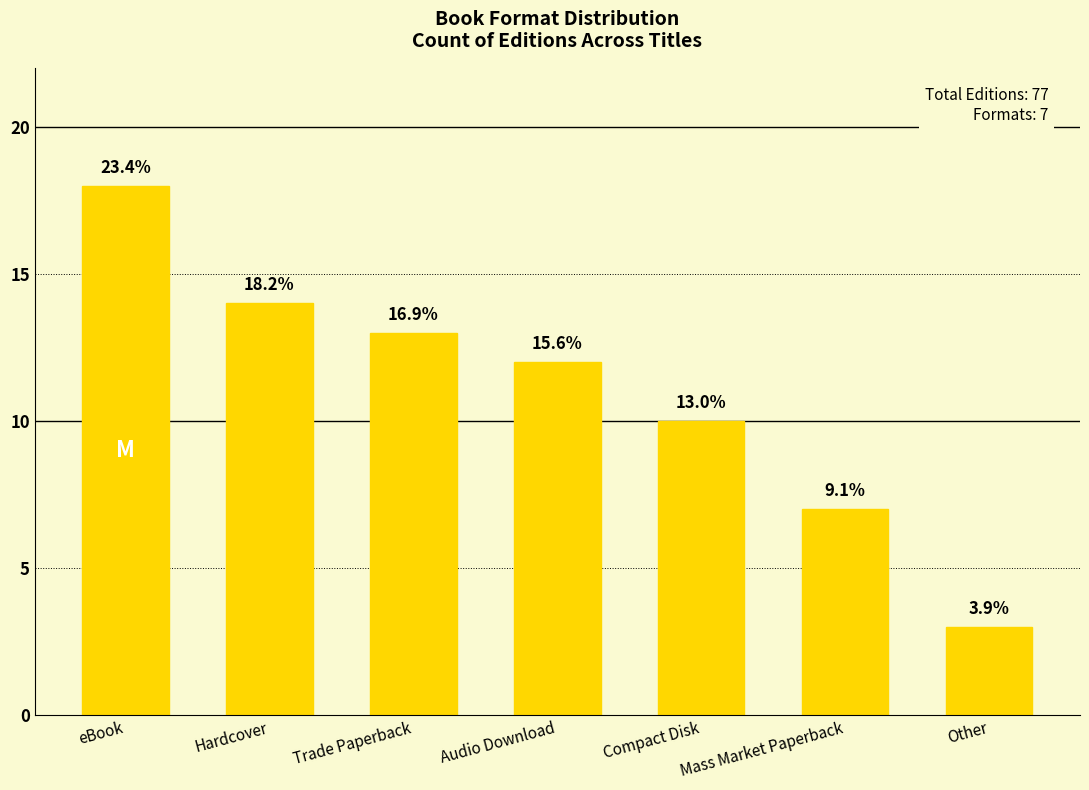

Does the chart contain any negative values?

No